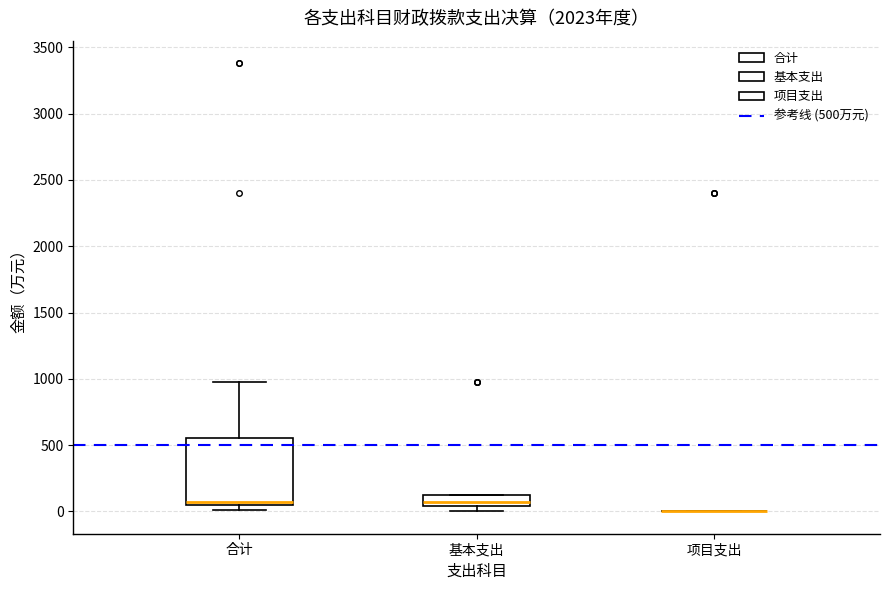

Which box is the tallest, from its lower edge to its upper edge?

合计